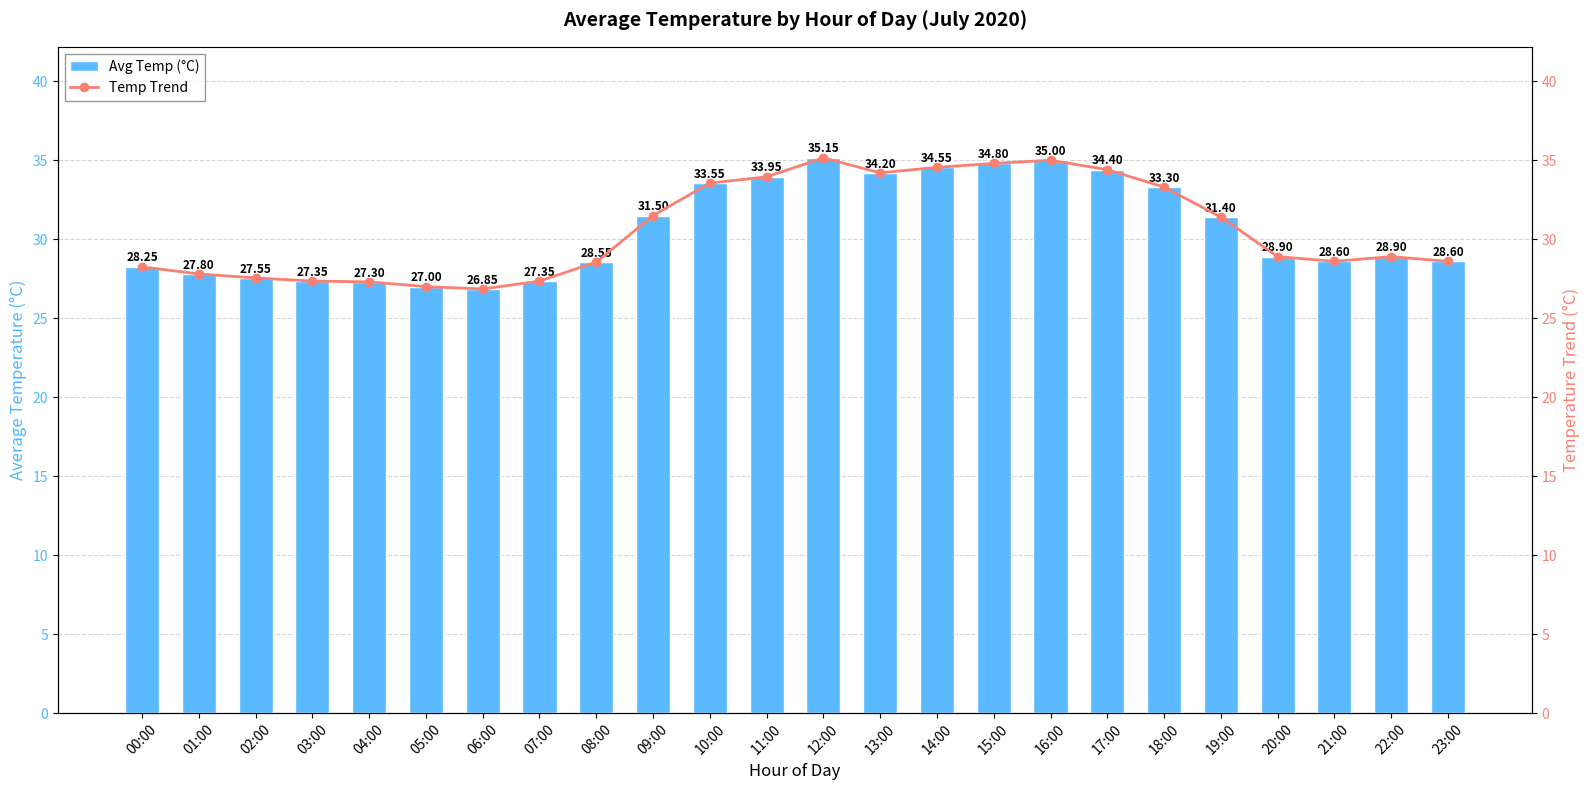

At which label does Temp Trend reach its peak?

12:00